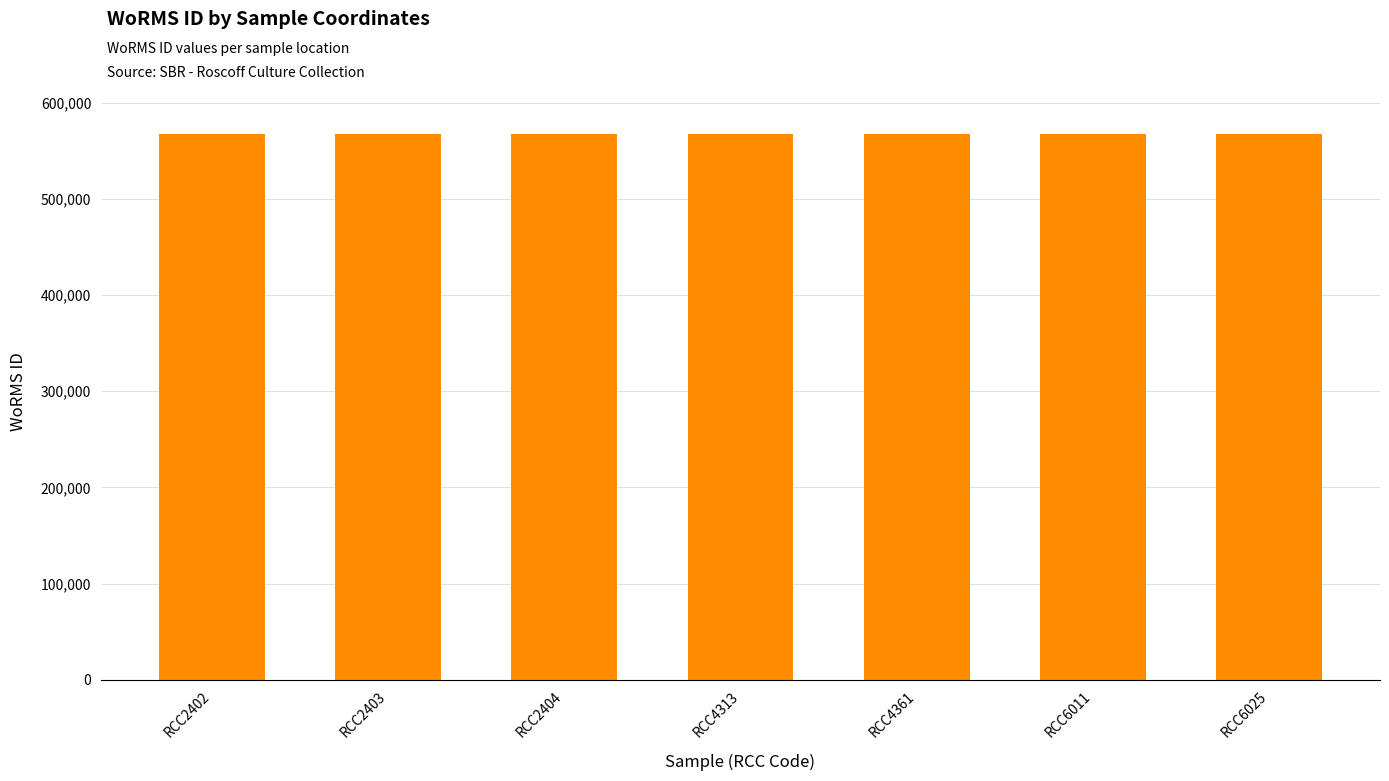

What is the value of the 7th bar from the left?

567691